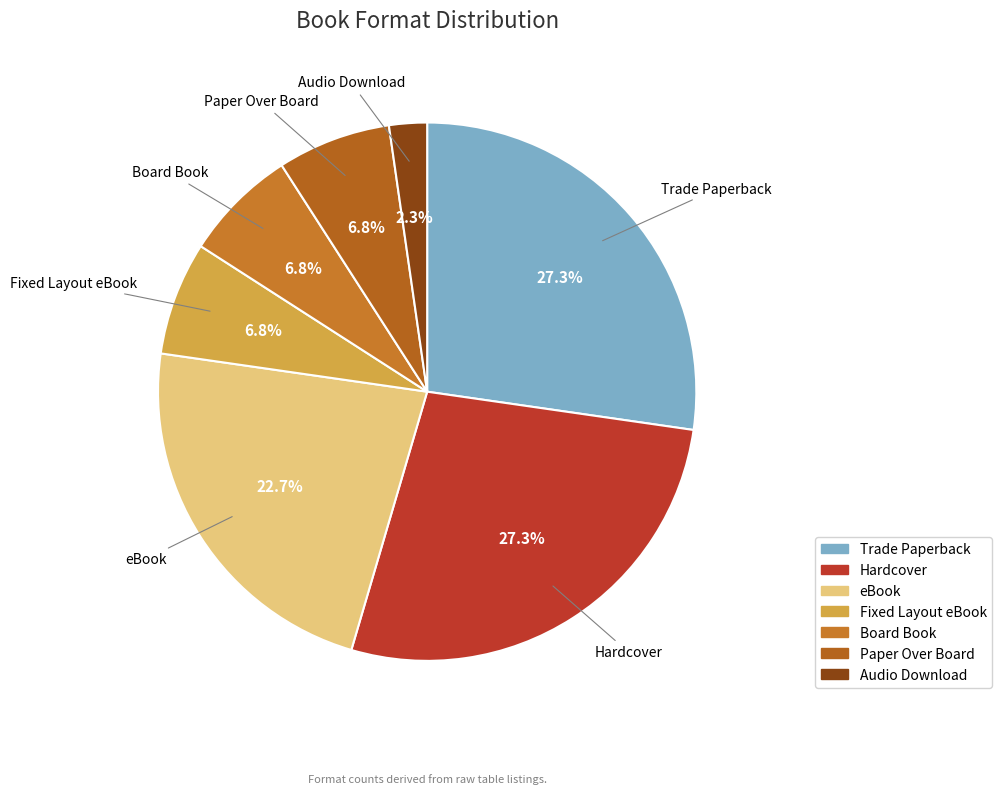

To the nearest percent, what portion does Hardcover represent?

27%